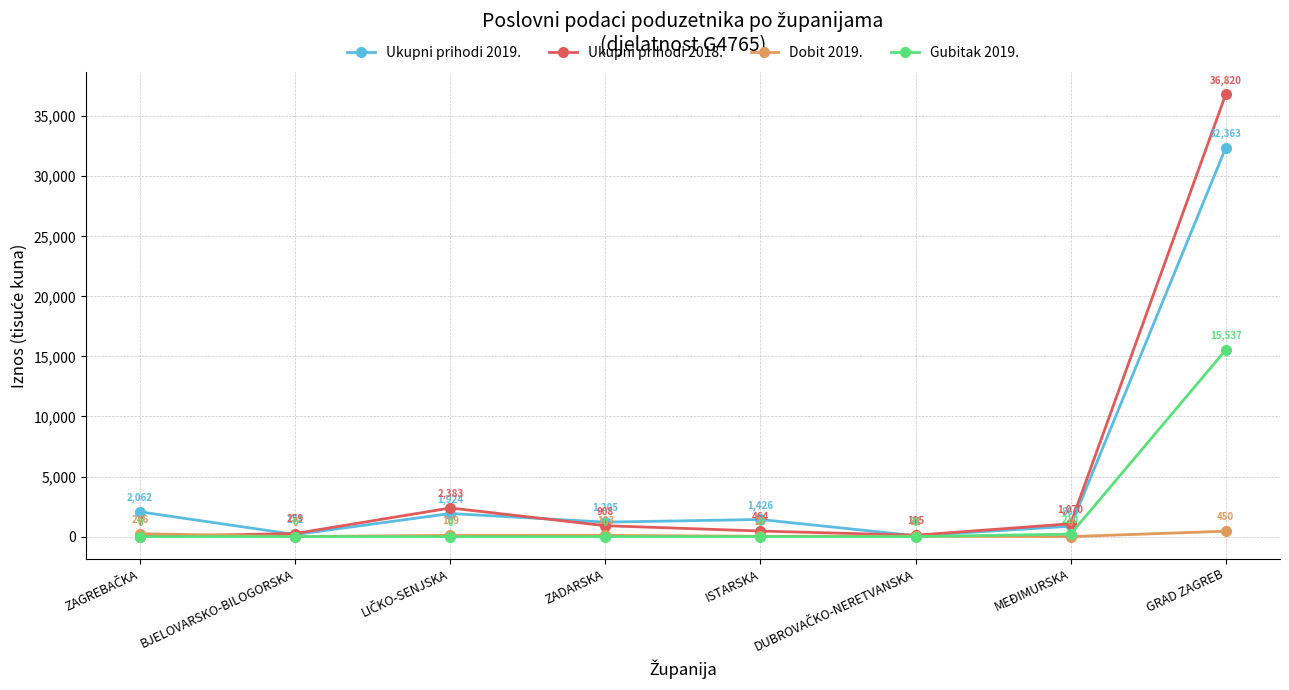

Is it true that Gubitak 2019. equals 0.0 at ISTARSKA?

True